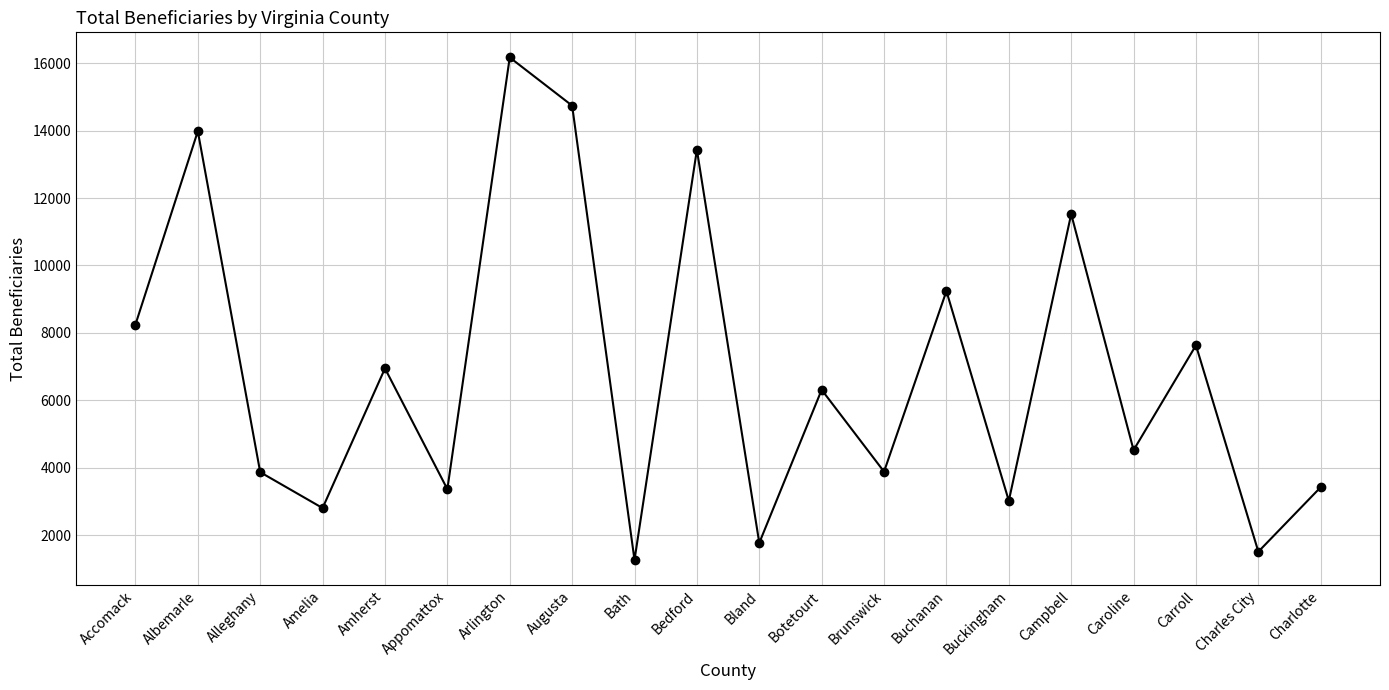

What is the label of the 5th point from the right?

Campbell